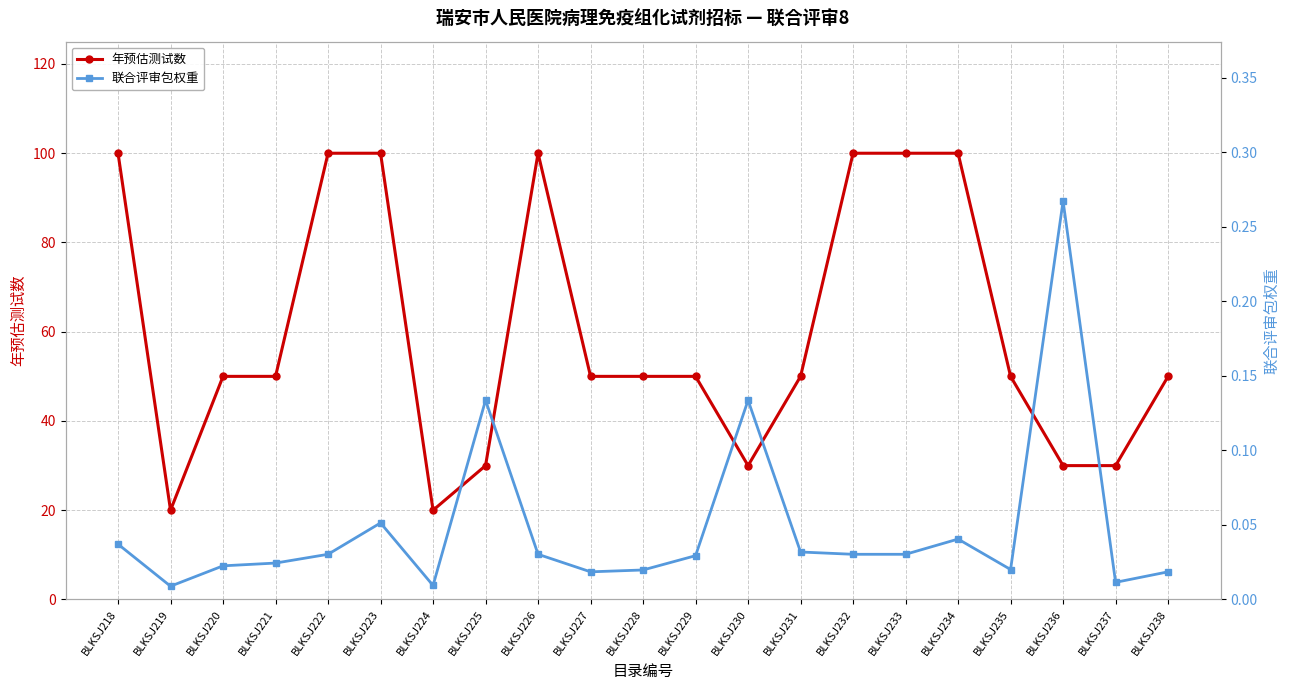

Is it true that 年预估测试数 equals 50.0 at BLKSJ228?

True